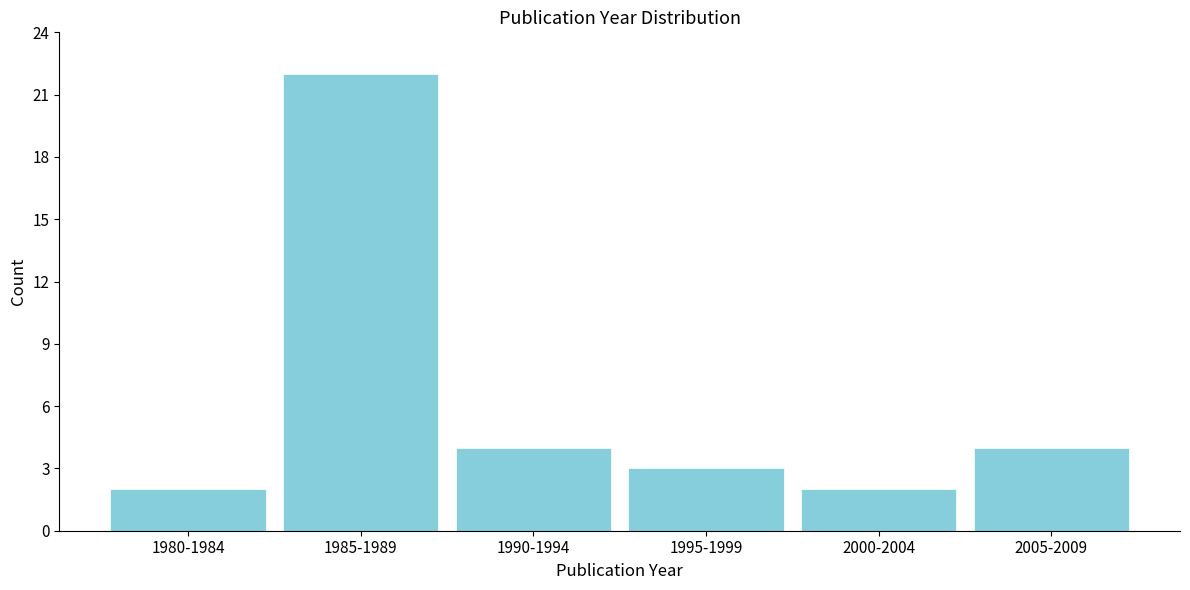

Reading left to right, what are all the values shown in this chart?

1980-1984=2	1985-1989=22	1990-1994=4	1995-1999=3	2000-2004=2	2005-2009=4